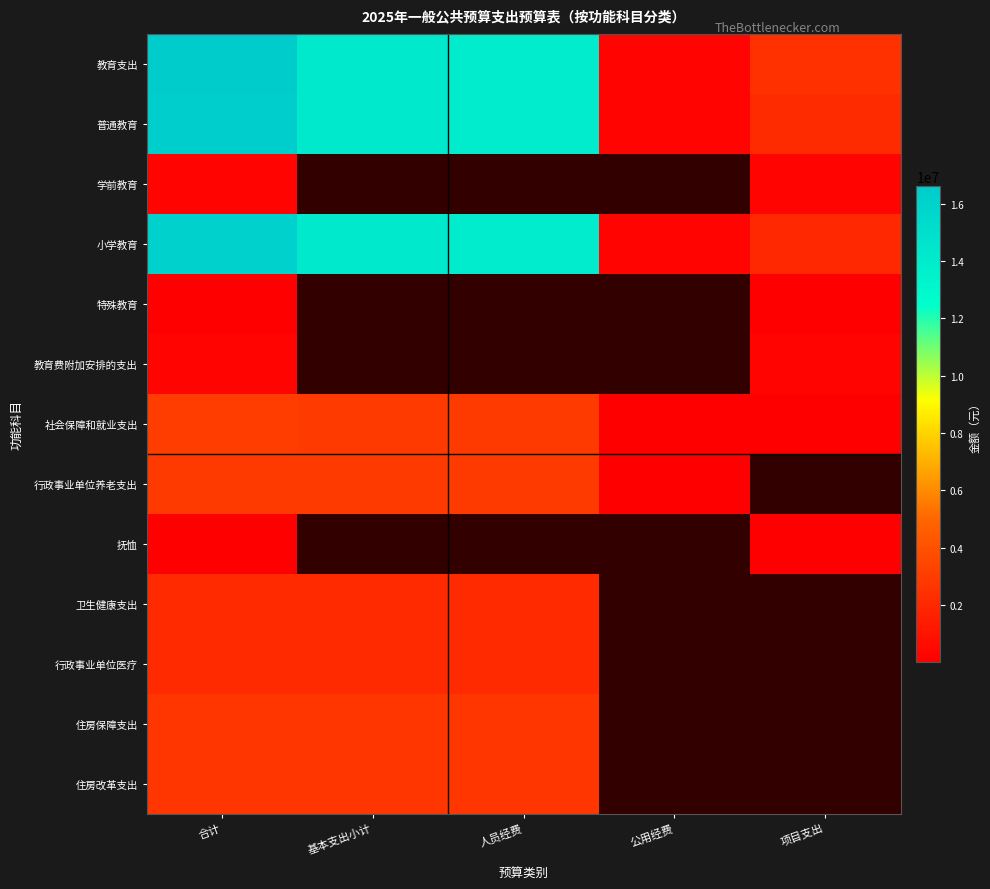

How many positive values does the 行政事业单位医疗 series have?

3